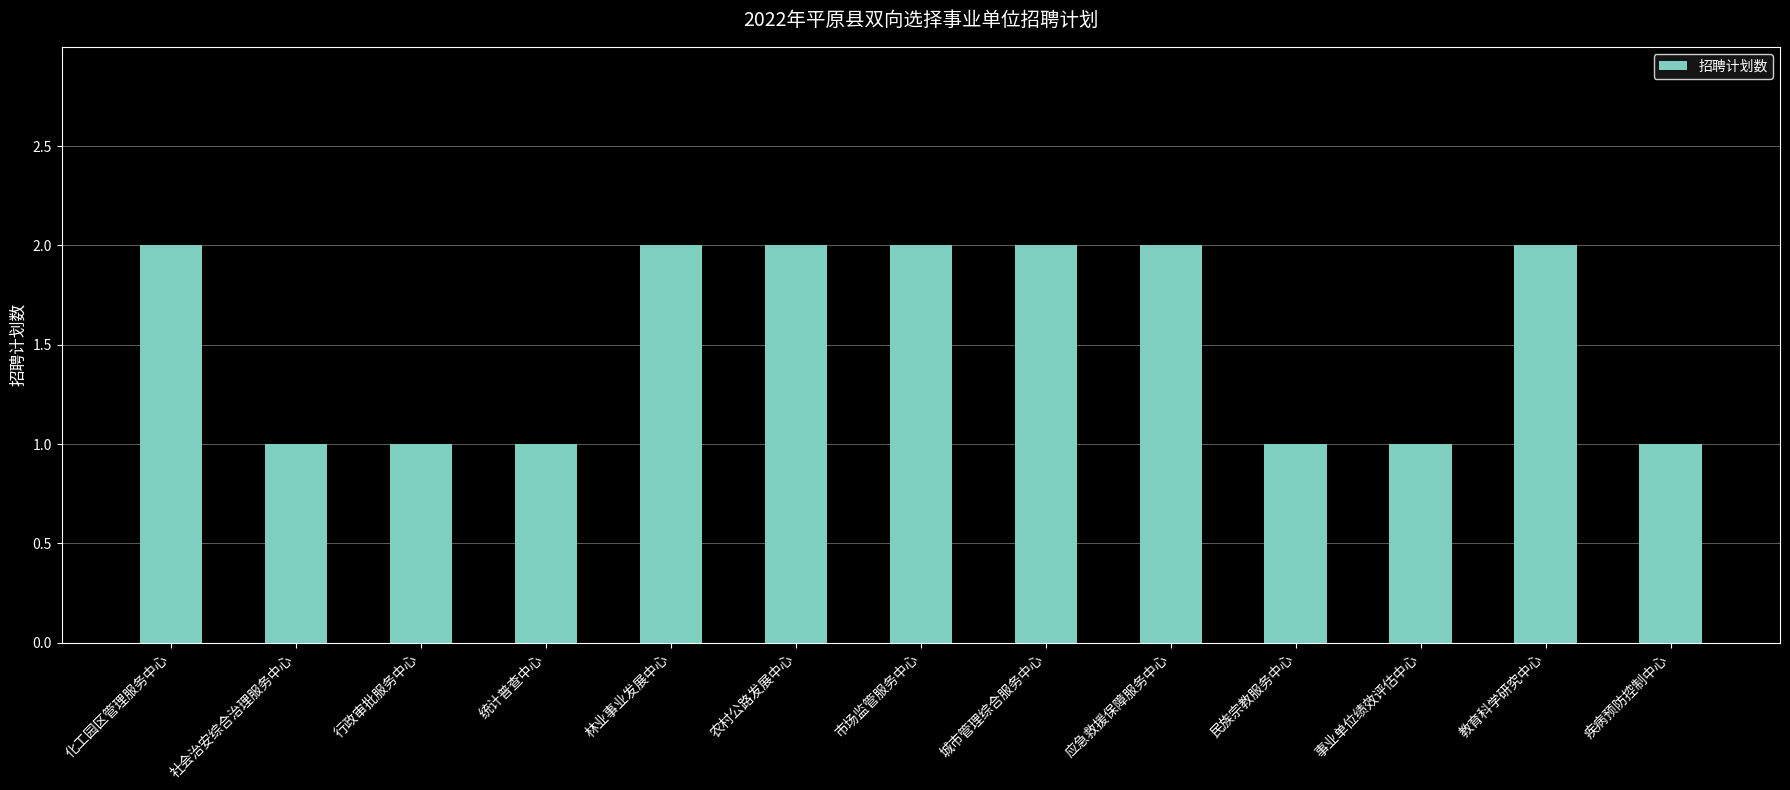

What is the greatest value displayed?

2